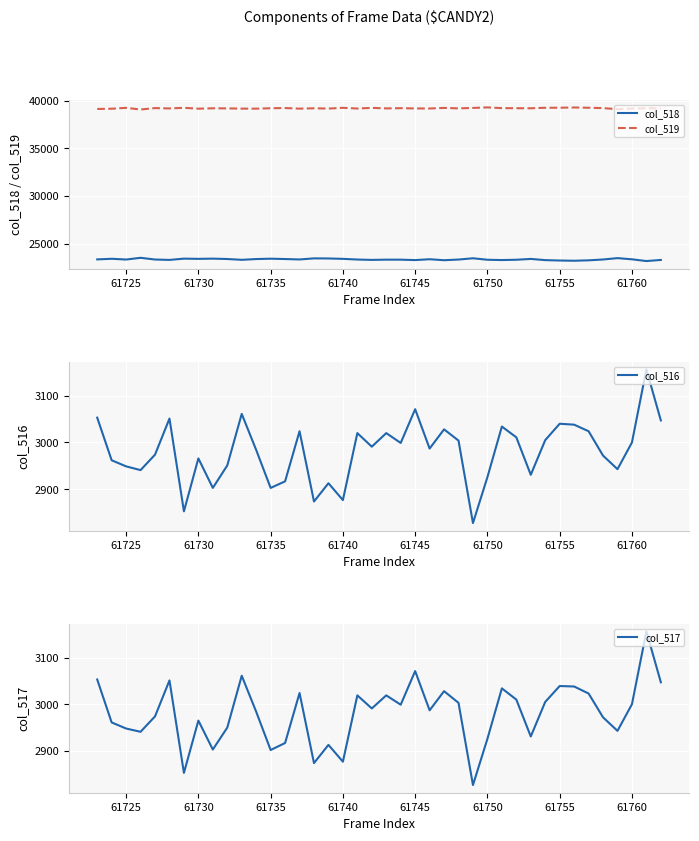

True or false: col_518 and col_519 cross at least once.

False